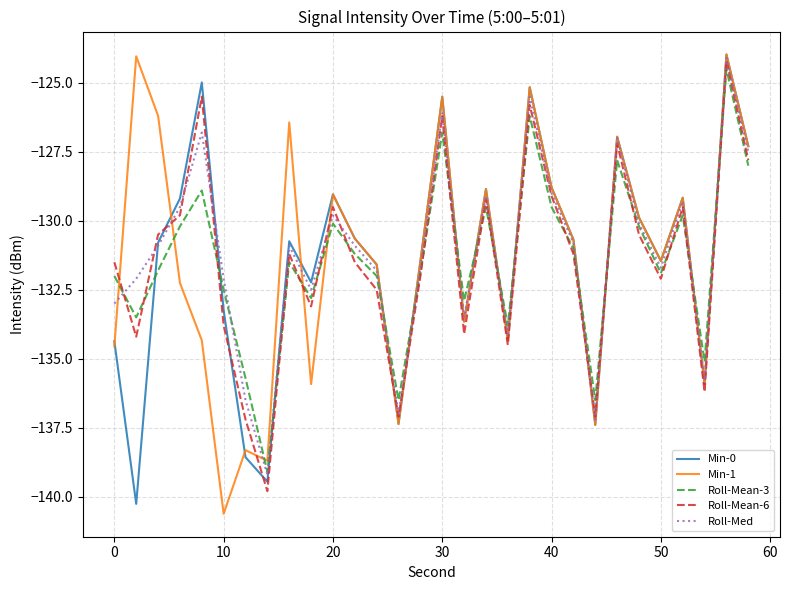

True or false: Min-0 and Roll-Mean-6 cross at least once.

True